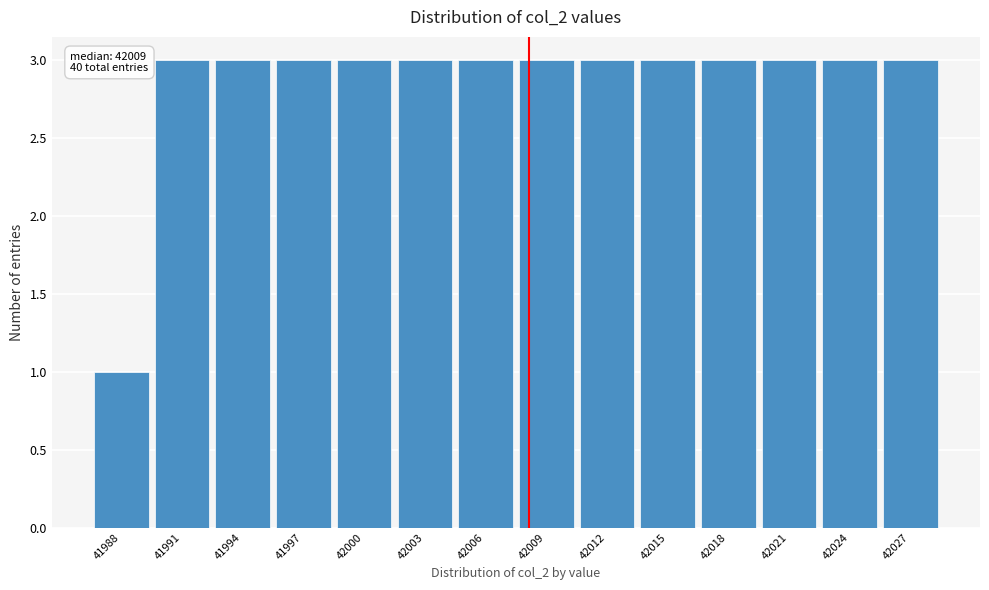

Reading right to left, list all the values displayed in this chart.

3	3	3	3	3	3	3	3	3	3	3	3	3	1